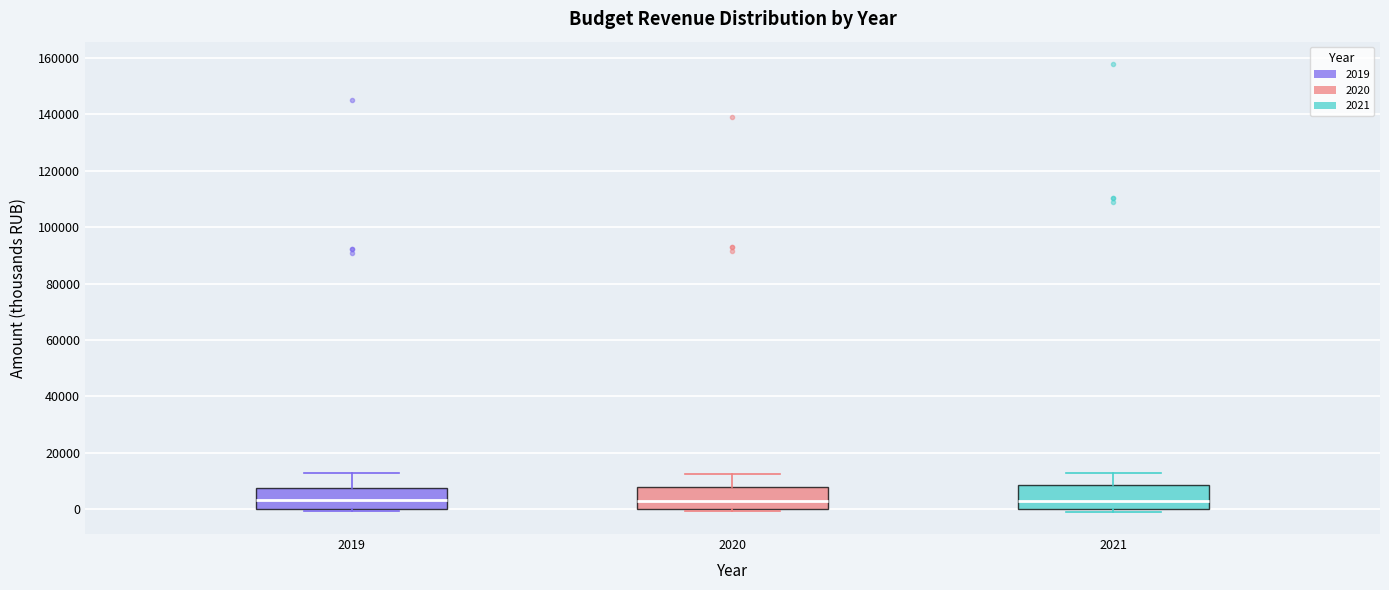

Reading left to right, transcribe this box plot: for each box, give where its median line is, the range the box spans, and where its two whiskers end, as read against the y-axis. The values are not printed on the chart, so give them approximately, as read against the axis.

2019: median 4000, box 0 to 8000, whiskers 0 (just below the box's lower edge) to 12000
2020: median 4000, box 0 to 8000, whiskers 0 (just below the box's lower edge) to 12000
2021: median 4000, box 0 to 8000, whiskers 0 (just below the box's lower edge) to 12000